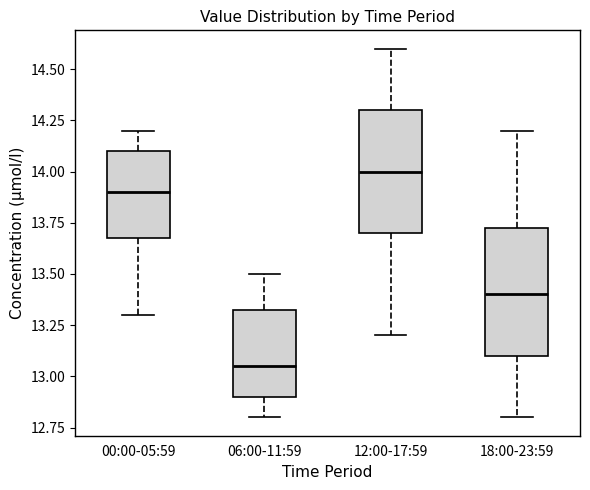

Reading left to right, read every box against the y-axis: the position of its median line, the range the box covers, and the ends of its whiskers. The values are not printed on the chart, so give them approximately, as read against the axis.

00:00-05:59: median 13.90, box 13.70 to 14.10, whiskers 13.30 to 14.20
06:00-11:59: median 13.05, box 12.90 to 13.35, whiskers 12.80 to 13.50
12:00-17:59: median 14.00, box 13.70 to 14.30, whiskers 13.20 to 14.60
18:00-23:59: median 13.40, box 13.10 to 13.75, whiskers 12.80 to 14.20